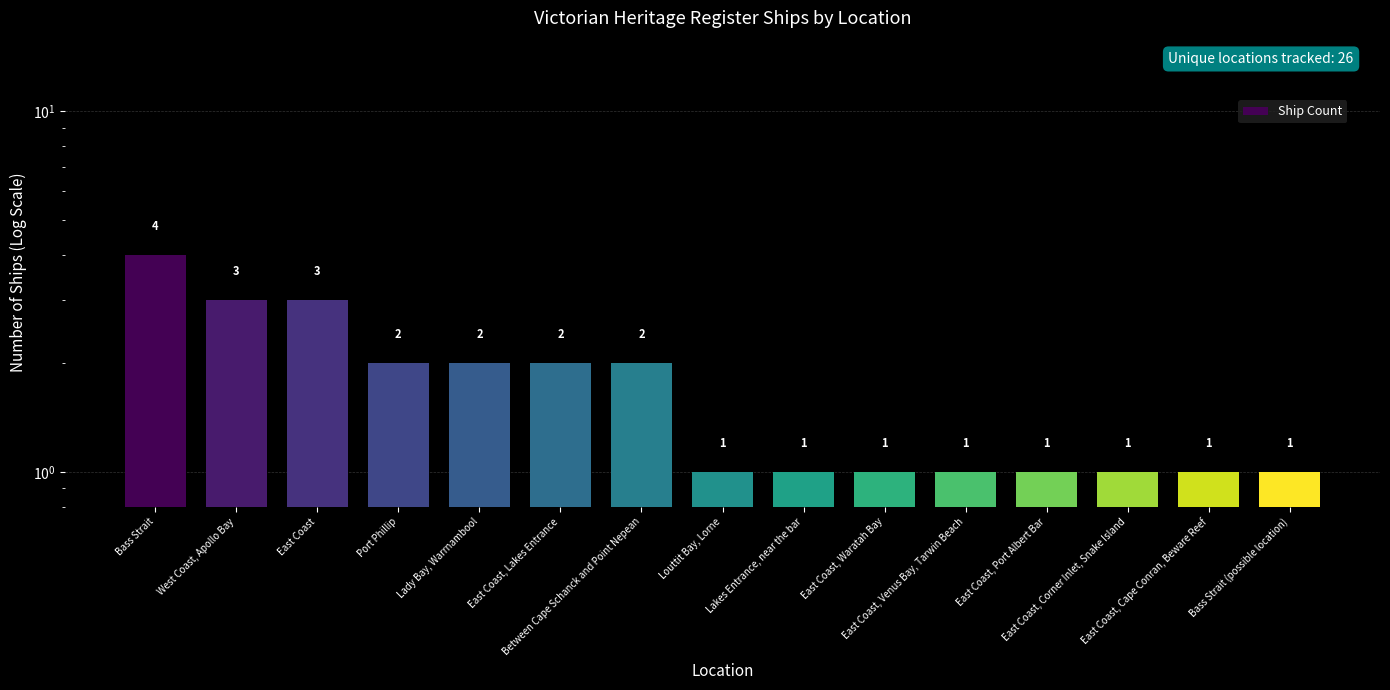

Reading left to right, list all the values displayed in this chart.

4	3	3	2	2	2	2	1	1	1	1	1	1	1	1